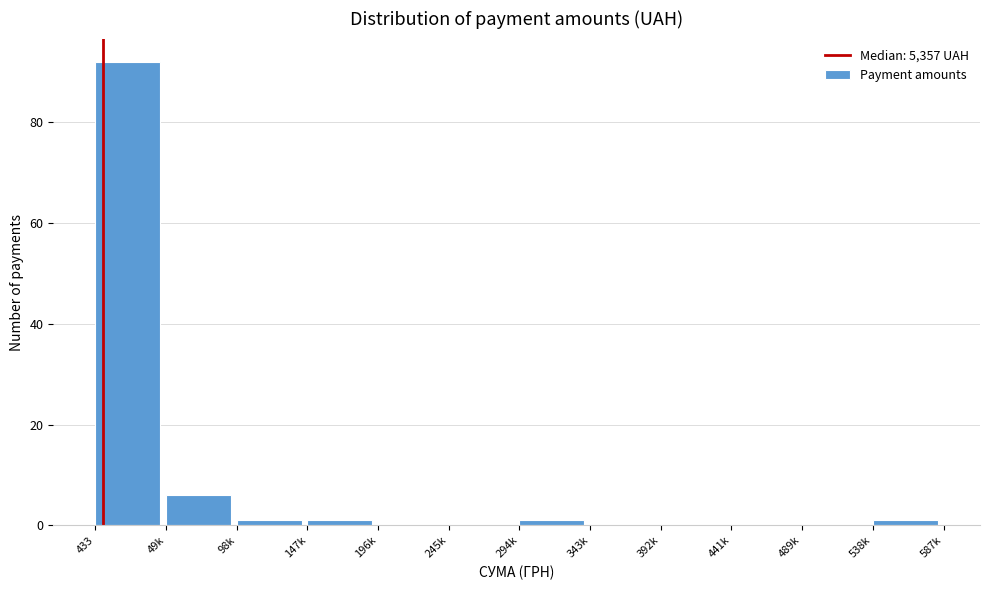

Reading left to right, list all the values displayed in this chart.

433=92	49k=6	98k=1	147k=1	196k=0	245k=0	294k=1	343k=0	392k=0	441k=0	489k=0	538k=1